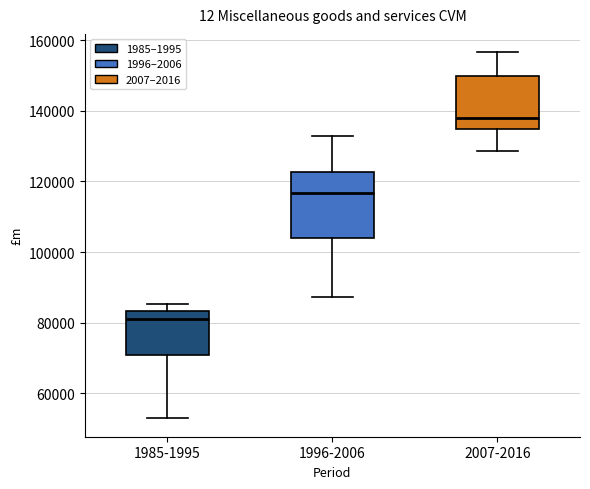

Which box is the tallest, from its lower edge to its upper edge?

1996-2006